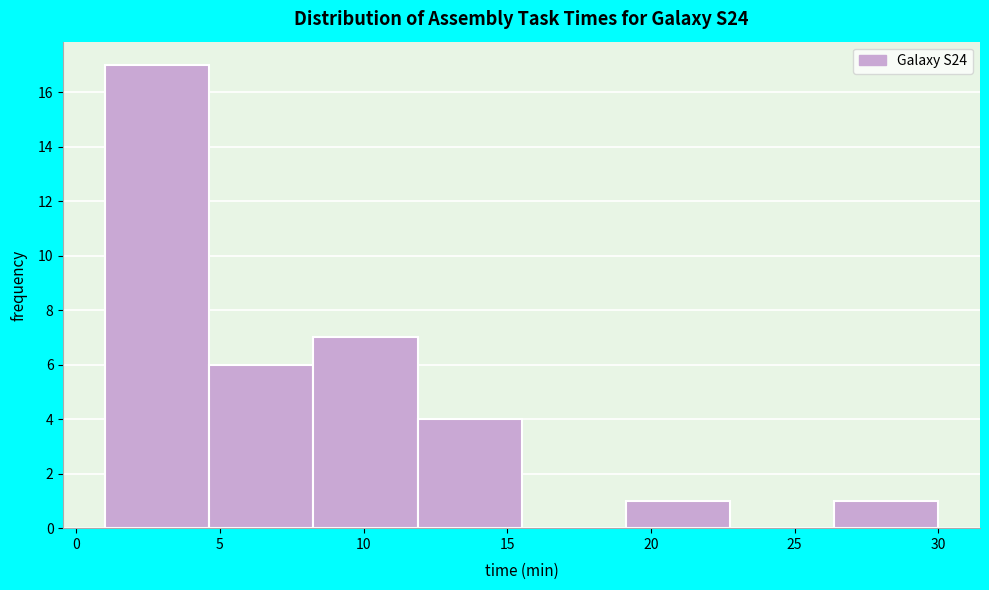

Reading left to right, transcribe this chart: for each bar, give the range it covers on the x-axis and its height. Neither the bar edges nor the heights are printed on the chart, so give them approximately, as read against the axes.

1.0 to 4.5: 17
4.5 to 8.5: 6
8.5 to 12.0: 7
12.0 to 15.5: 4
15.5 to 19.0: 0
19.0 to 23.0: 1
23.0 to 26.5: 0
26.5 to 30.0: 1